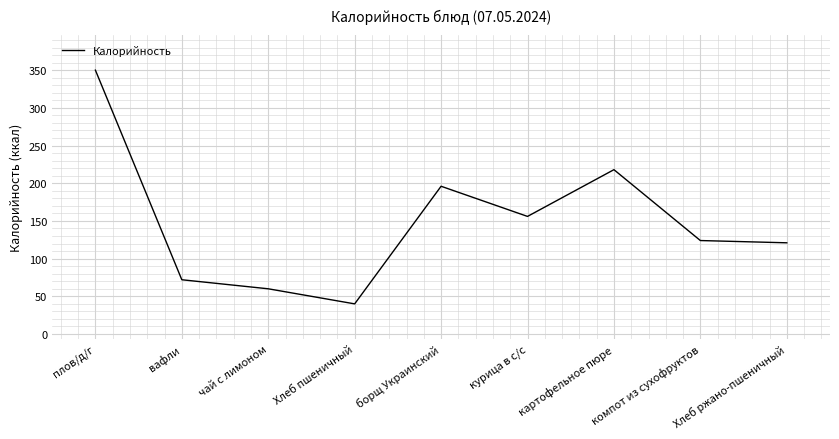

What value does the data have at Хлеб пшеничный?

40